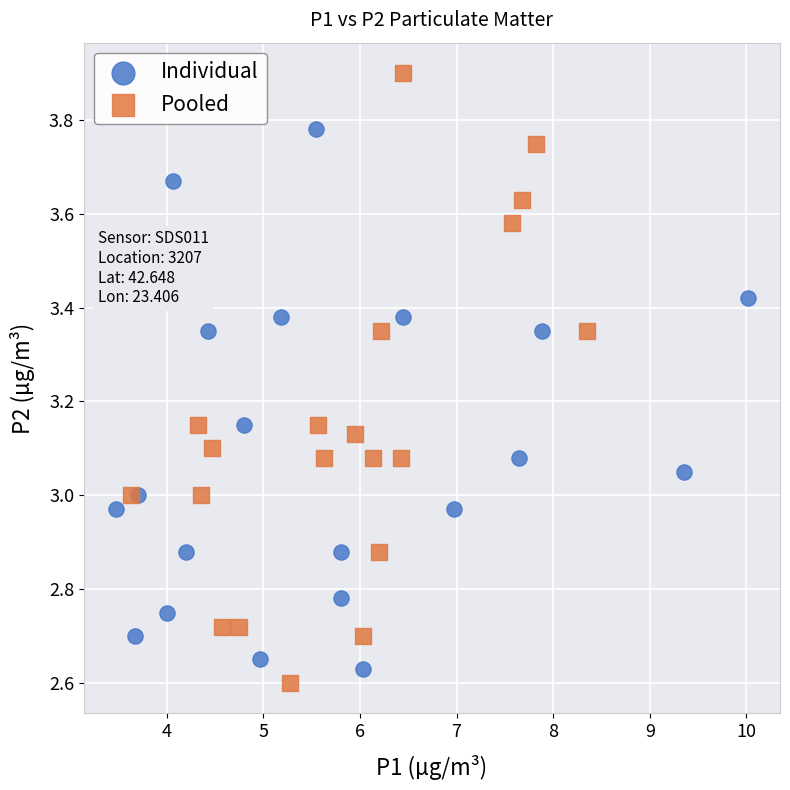

Which series contains the highest Y value?

Pooled